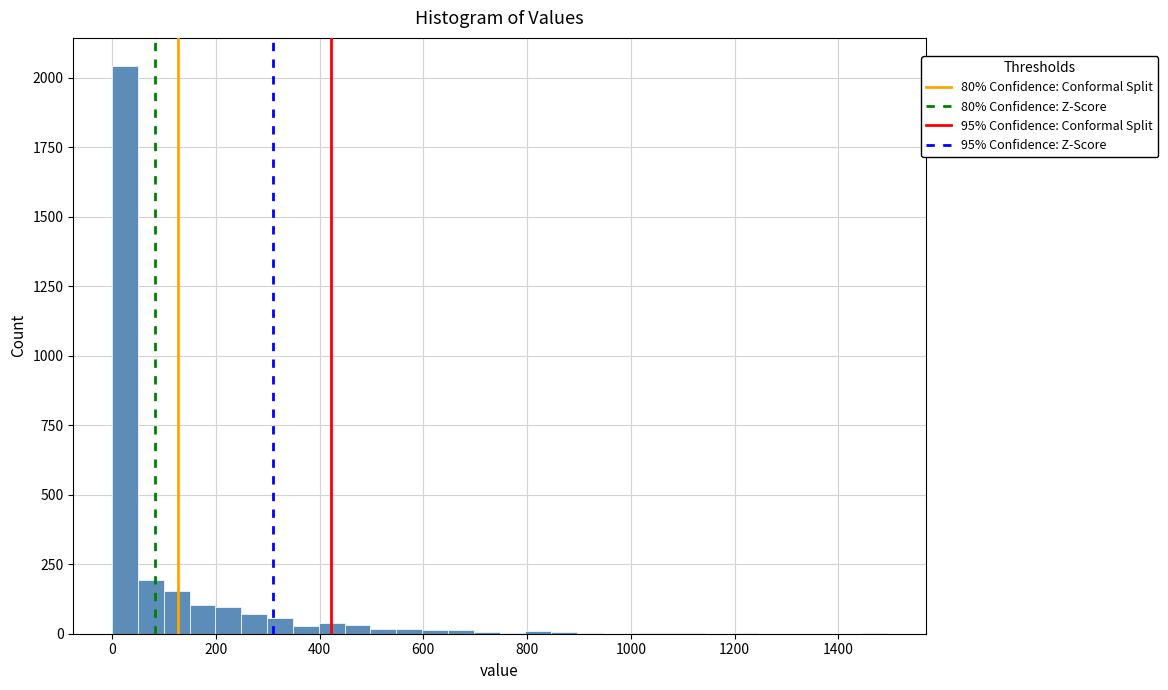

Around what value on the x-axis is the tallest bar? Give the approximate position of its centre, as read against the axis.

20